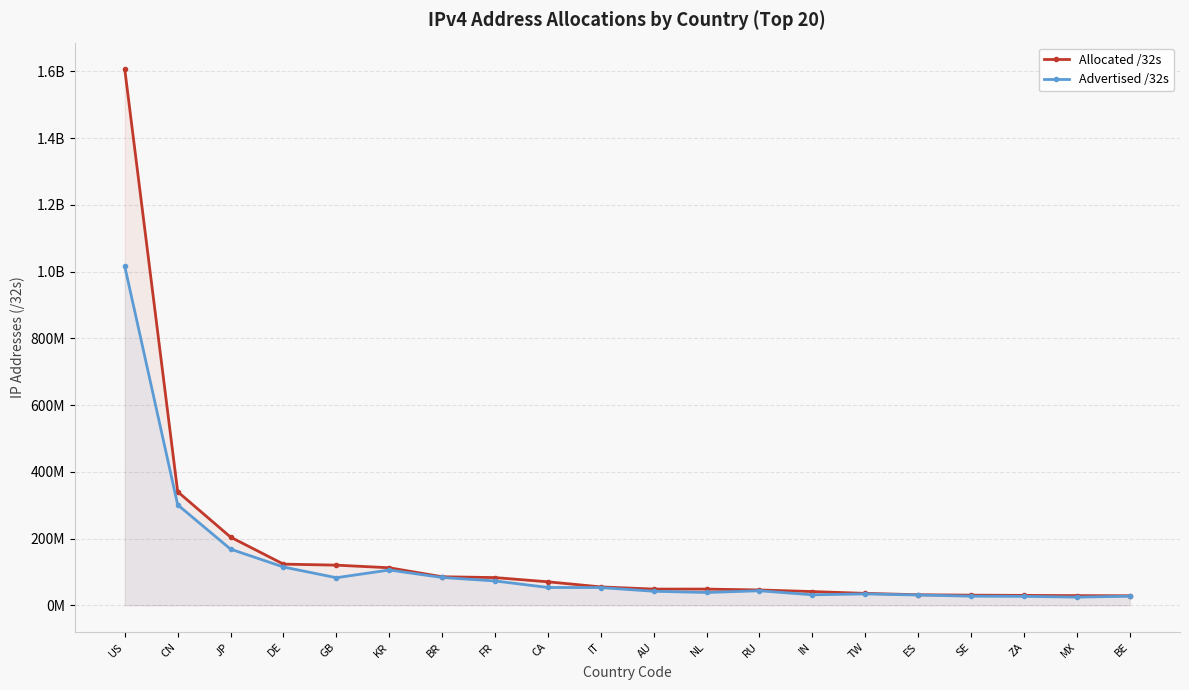

At which label is Allocated /32s closest to 817284160?

CN